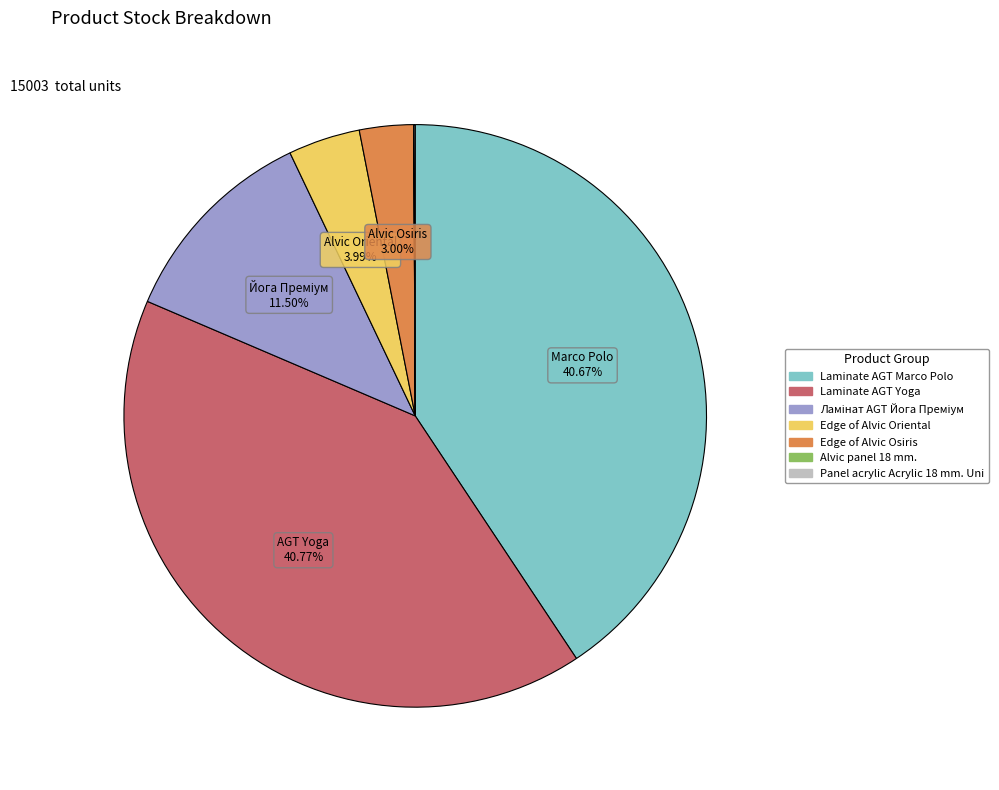

Is there any slice that represents more than half of the pie?

No